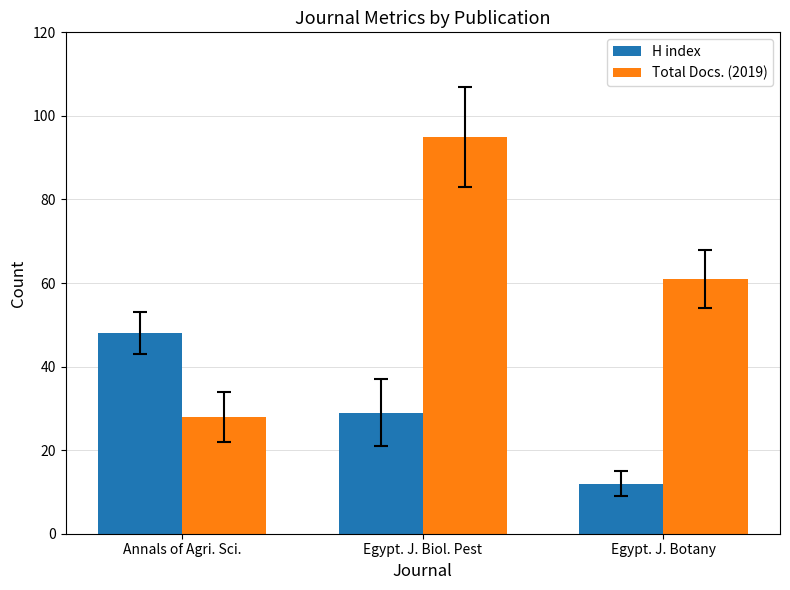

The value of H index at Egypt. J. Botany is 12. True or false?

True